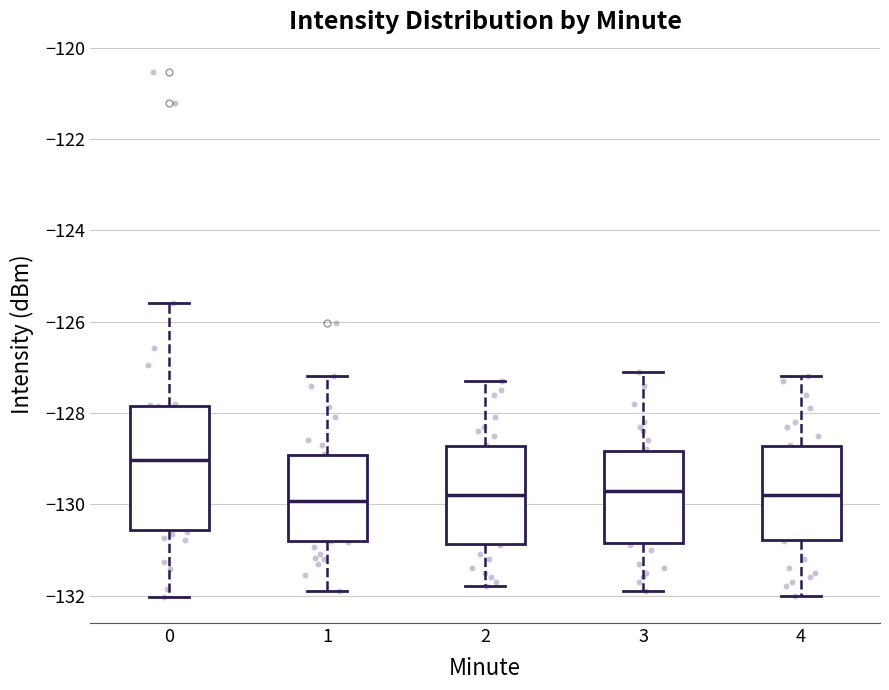

Which box has the highest median line?

0